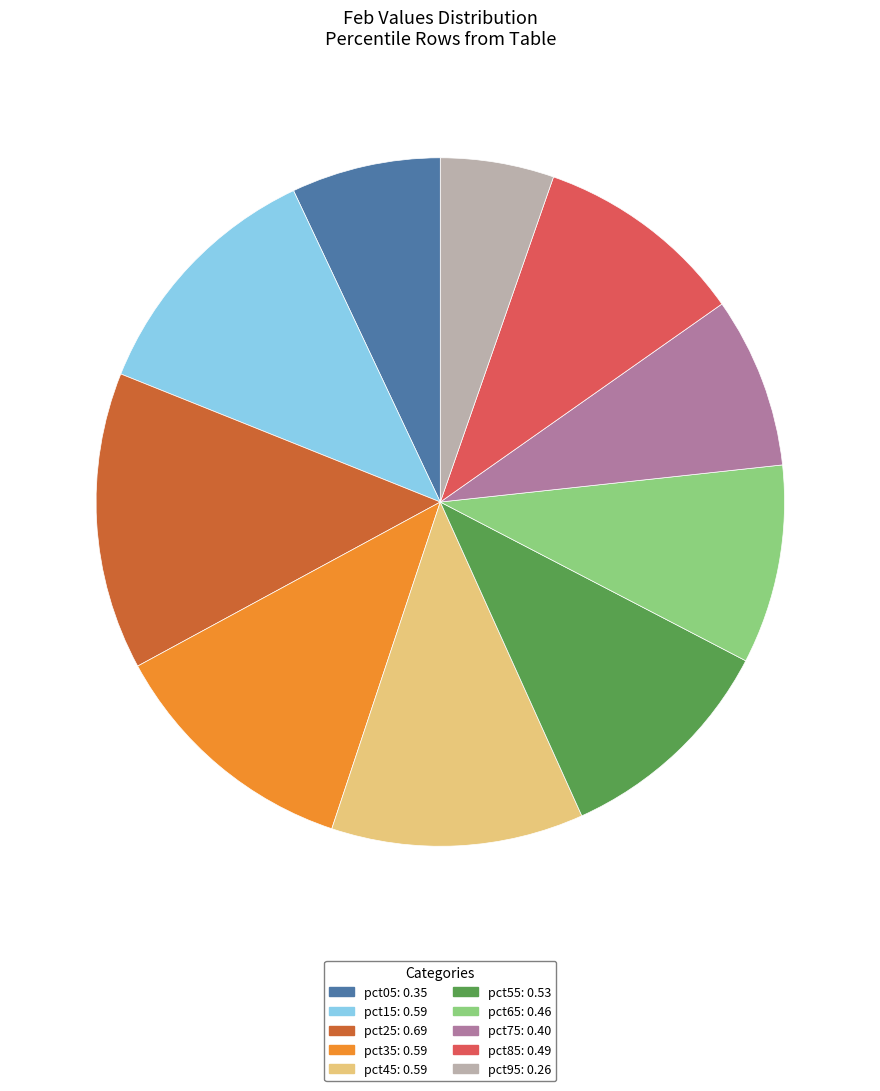

Which slice is the largest?

pct25